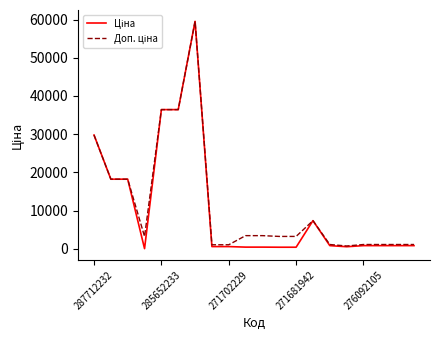

What is the maximum value shown in the chart?

59523.0